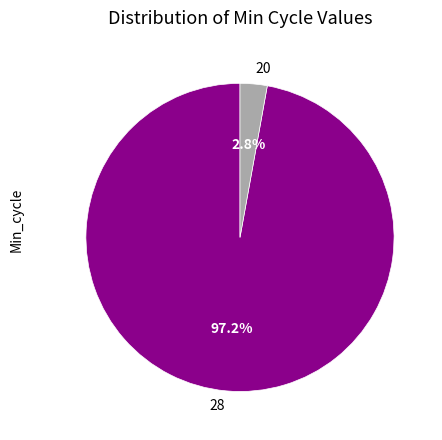

How much of the chart is everything except 28?

2.8%